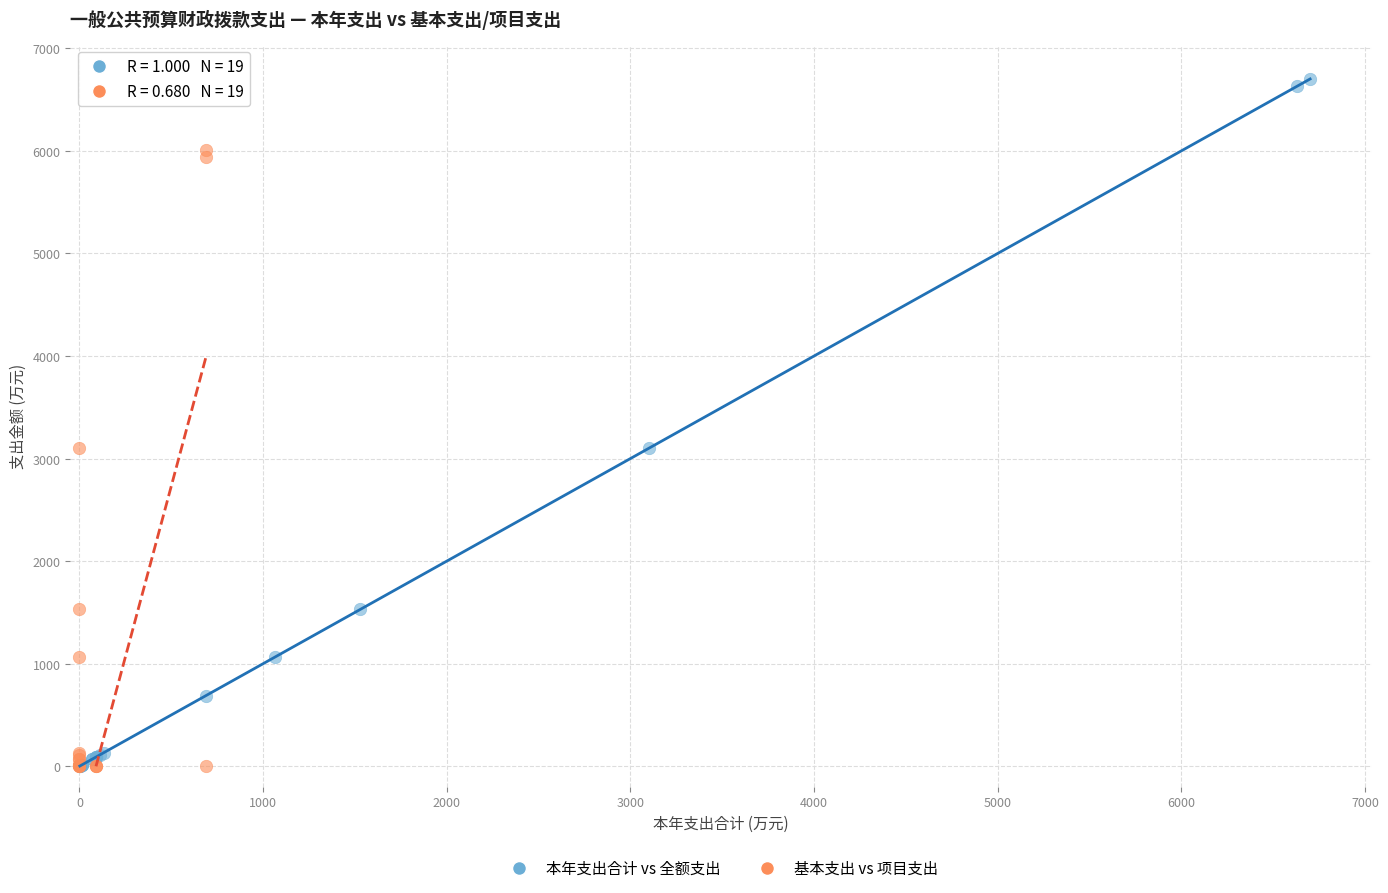

Which series has the largest Y range (max minus min)?

本年支出合计 vs 全额支出